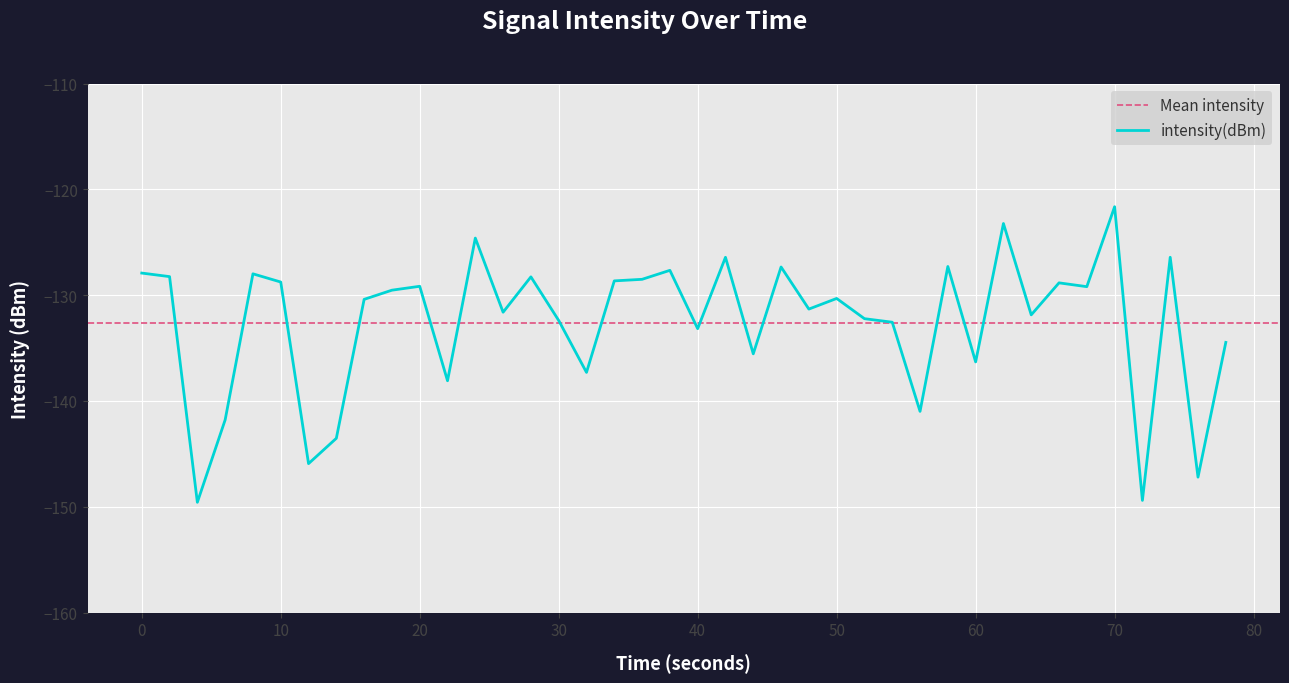

At which label does intensity(dBm) reach its peak?

70